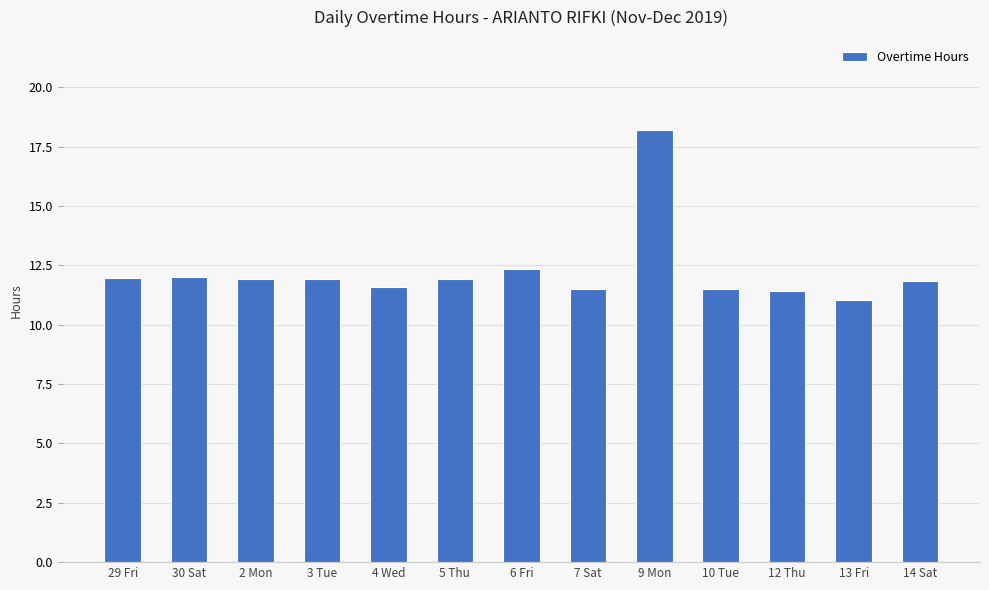

Is it true that the value at 4 Wed is 16.2?

False